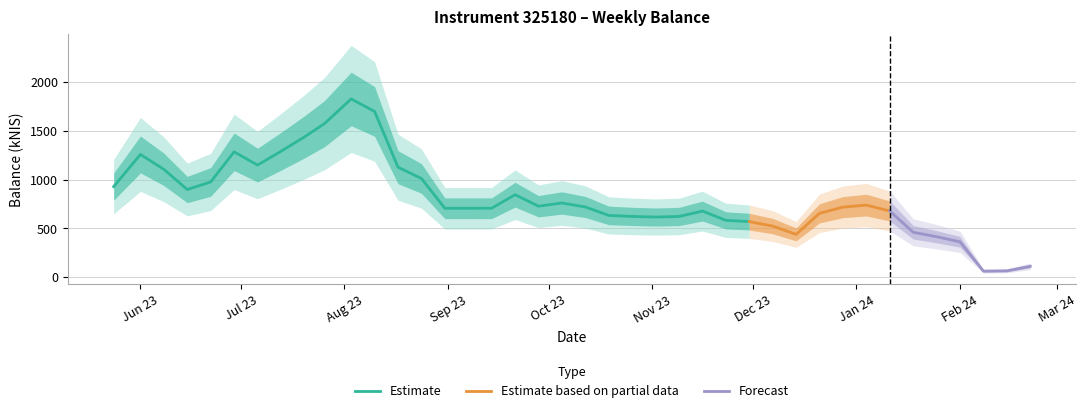

Rank the categories by value from lowest to highest.

2024-02-08, 2024-02-15, 2024-02-22, 2024-02-01, 2024-01-25, 2023-12-14, 2024-01-18, 2023-12-07, 2023-11-30, 2023-11-23, 2023-11-02, 2023-11-09, 2023-10-26, 2023-10-19, 2023-12-21, 2023-11-16, 2024-01-11, 2023-08-31, 2023-09-07, 2023-09-14, 2023-12-28, 2023-10-12, 2023-09-28, 2024-01-04, 2023-10-05, 2023-09-21, 2023-06-15, 2023-05-24, 2023-06-22, 2023-08-24, 2023-06-08, 2023-08-17, 2023-07-06, 2023-06-01, 2023-06-29, 2023-07-13, 2023-07-20, 2023-07-26, 2023-08-10, 2023-08-03